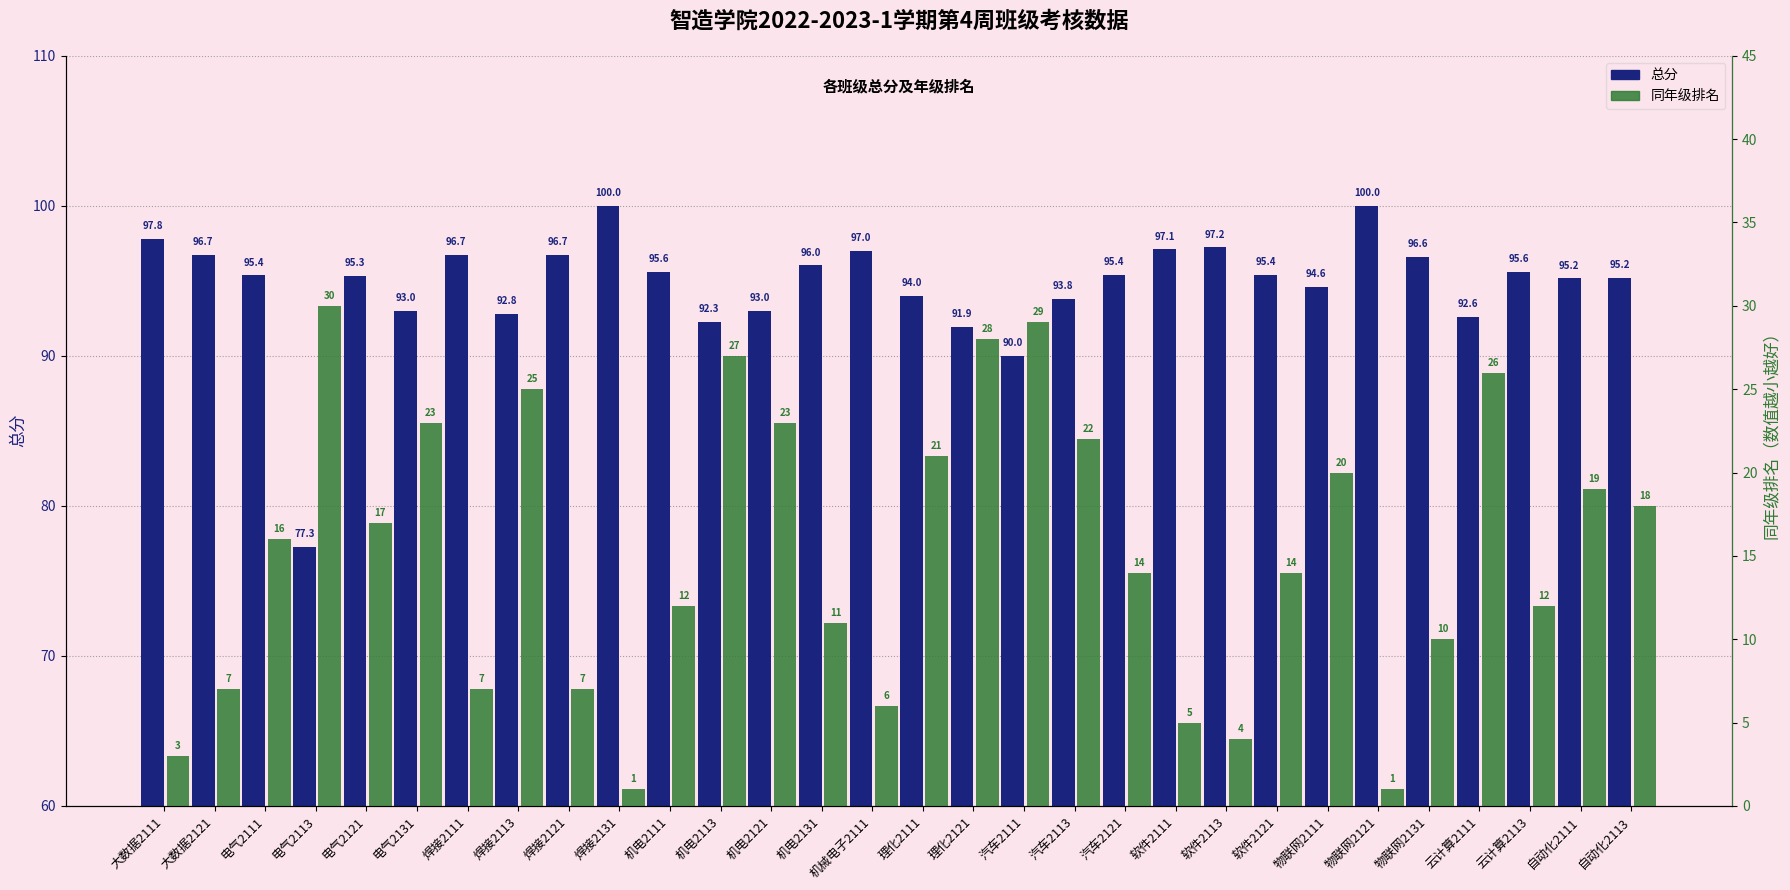

Where does the 总分 series first go above 95?

大数据2111